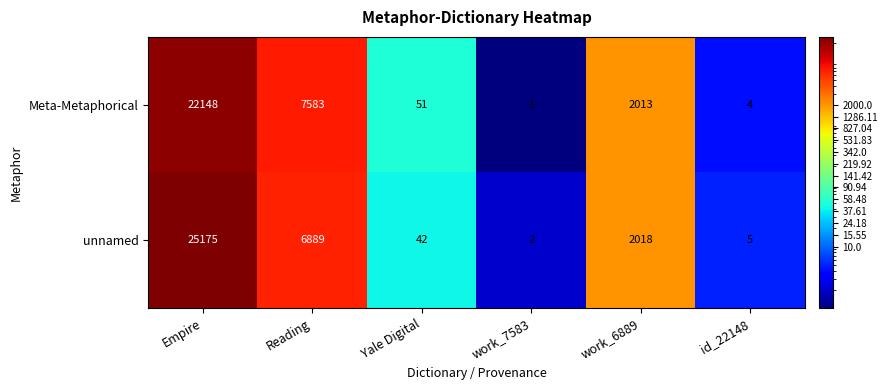

Which series has the largest range (max minus min)?

unnamed